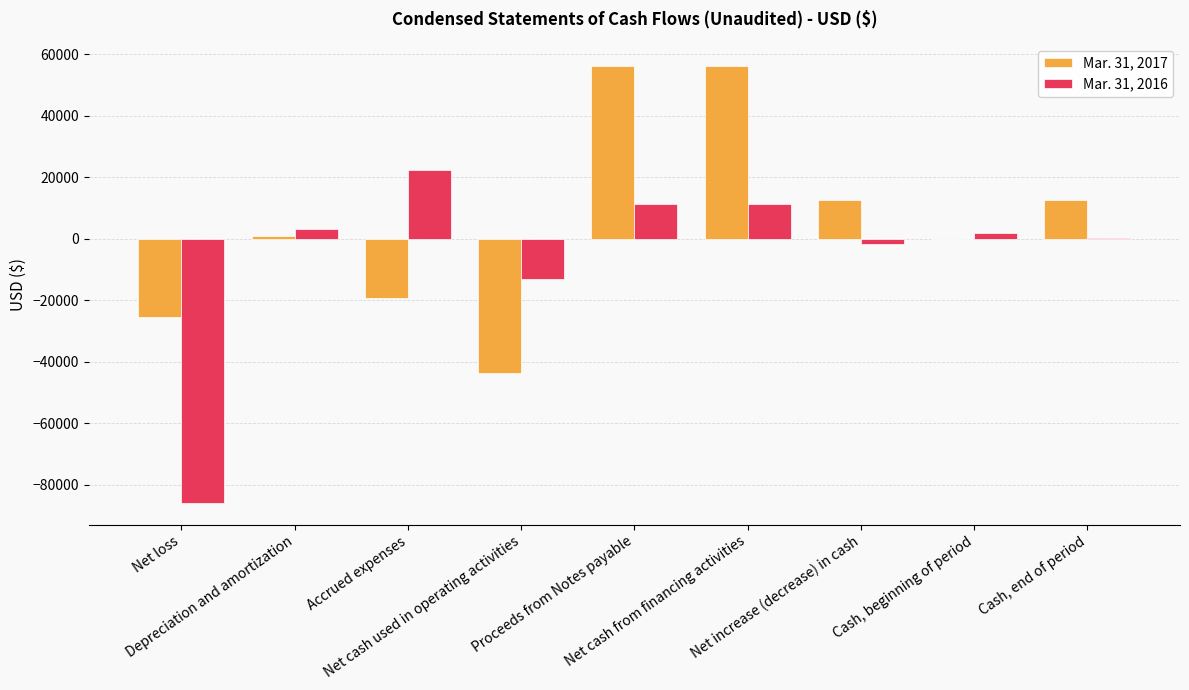

The value of Mar. 31, 2016 at Depreciation and amortization is 3314. True or false?

True